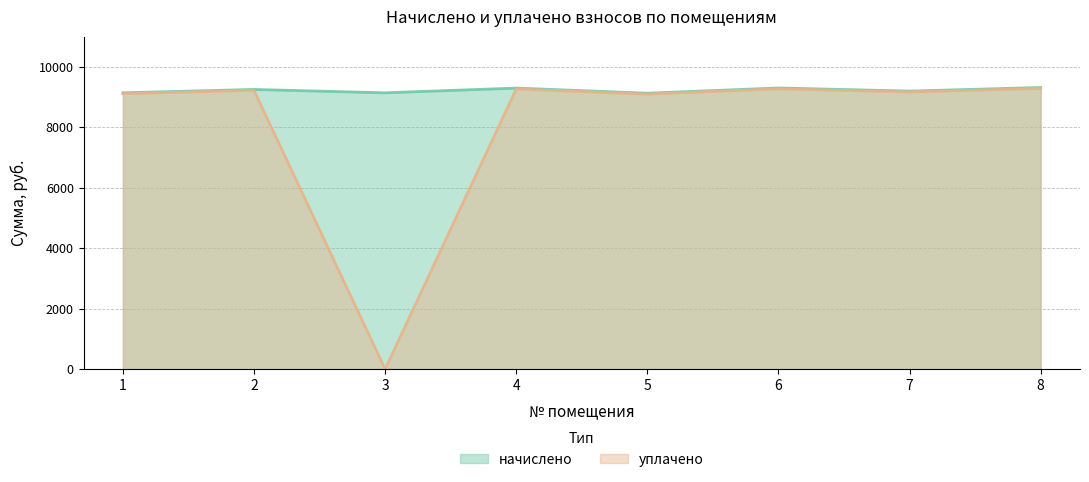

Rank the series at 5 from highest to lowest value.

начислено, уплачено